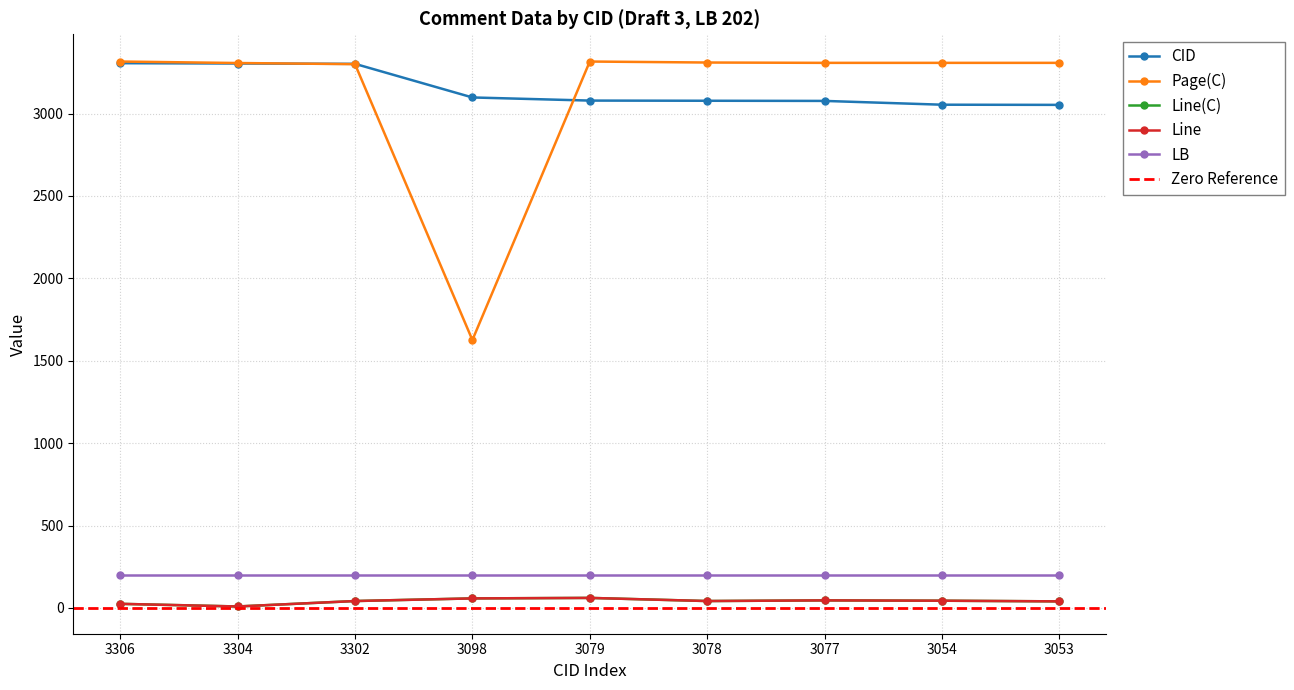

True or false: Line and Line(C) intersect in this chart.

False